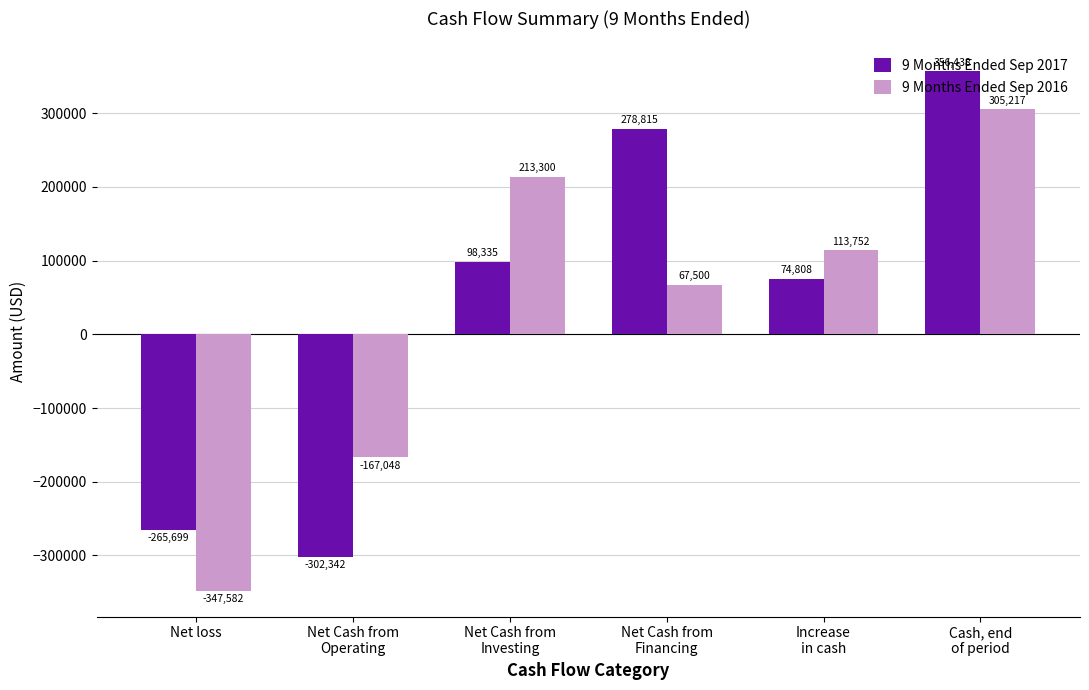

Between Net Cash from
Operating and Increase
in cash, which series saw the biggest shift?

9 Months Ended Sep 2017